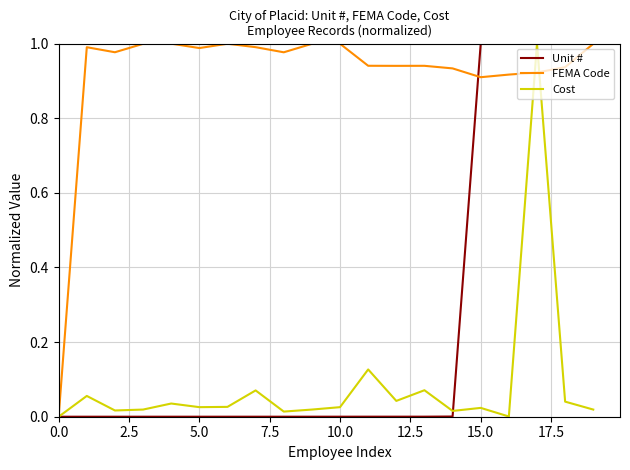

How many series are shown in this chart?

3